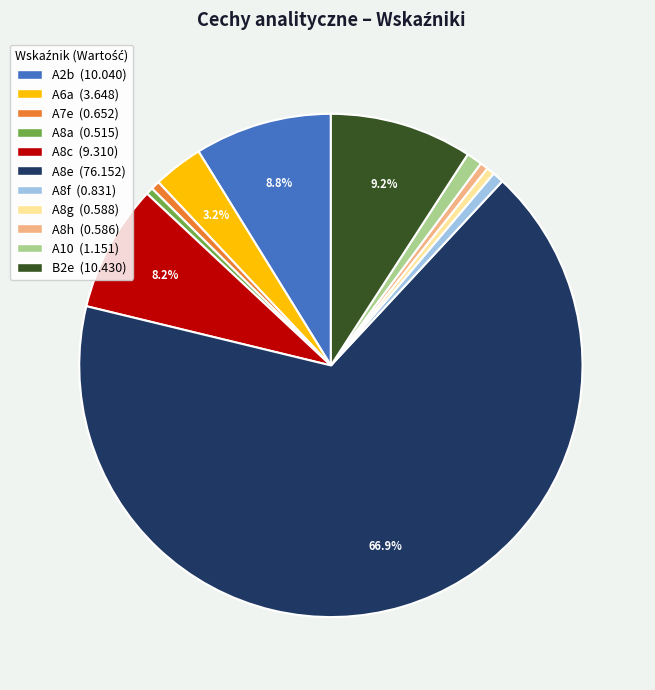

Do B2e and A10 together represent more than half of the pie?

No